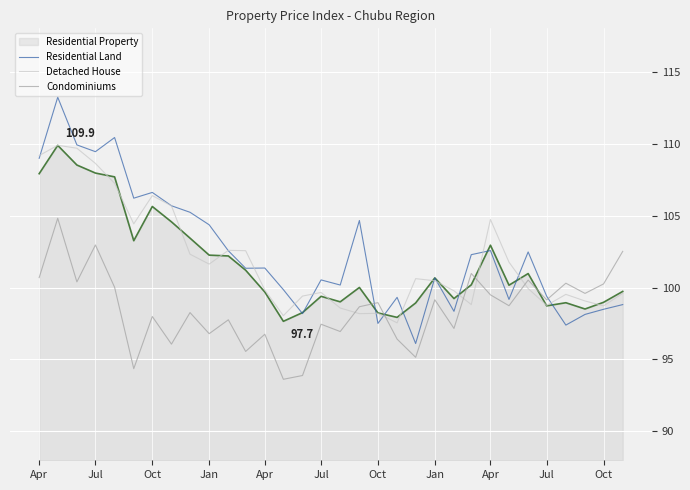

What is the minimum value for Residential Property?

97.7